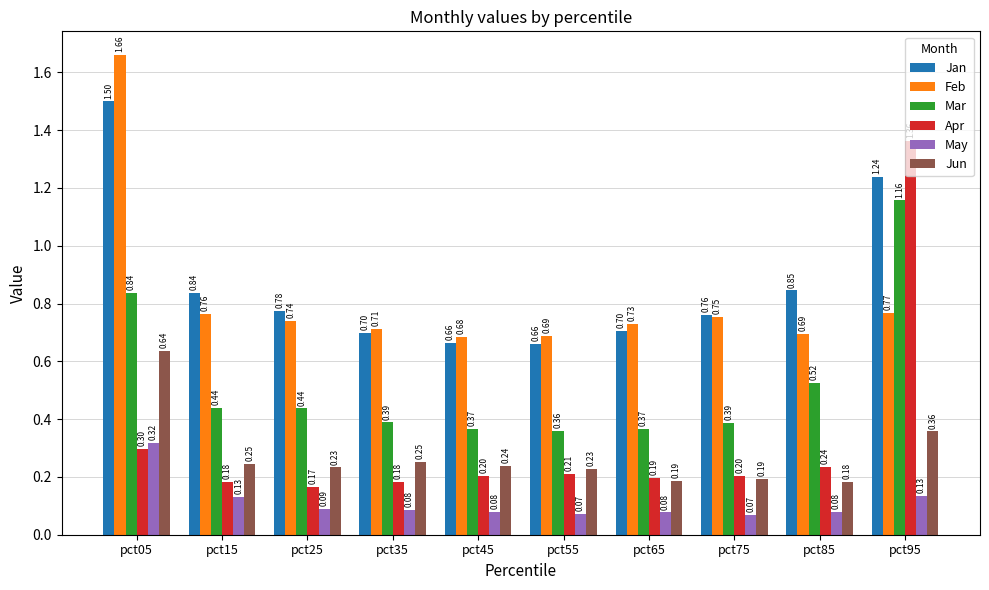

At how many categories does at least one series exceed 1?

2